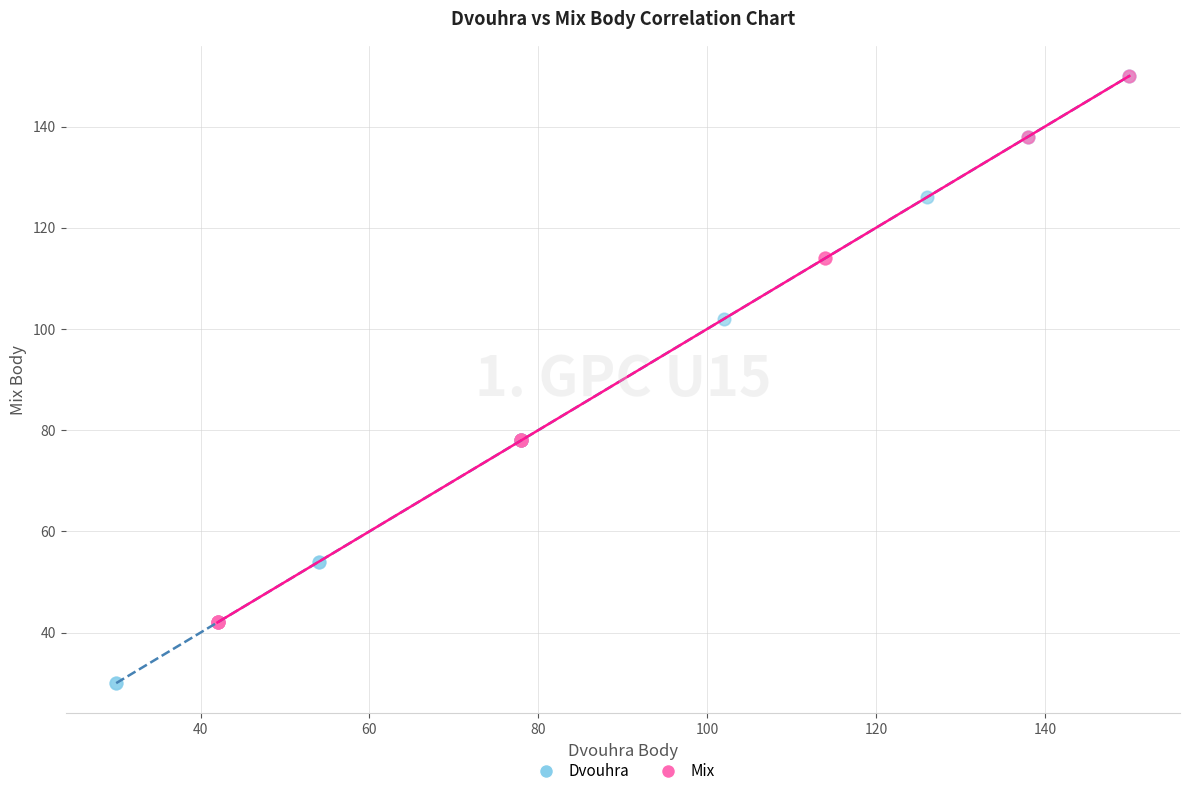

Which series has the widest spread of Y values?

Dvouhra